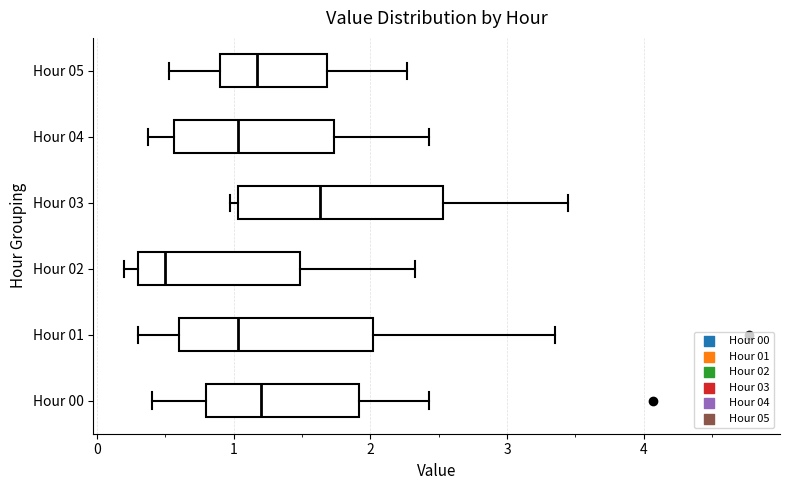

Which box has the furthest to the right median line?

Hour 03